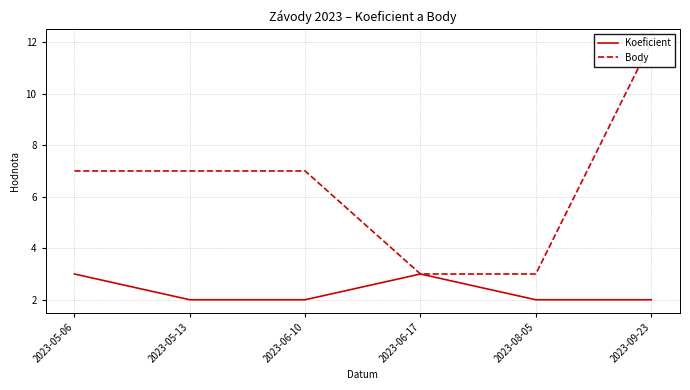

What is the value of the Body point at the 4th from the left?

3